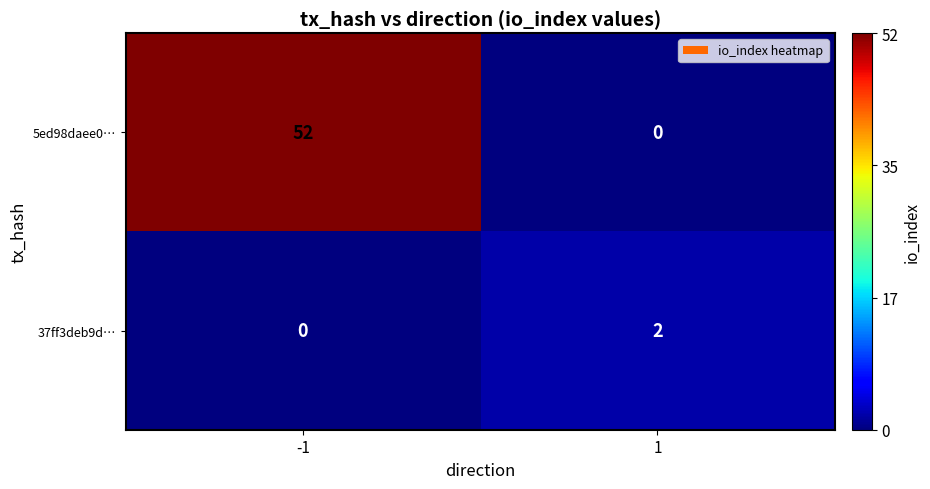

Rank the series at -1 from highest to lowest value.

5ed98daee0…, 37ff3deb9d…